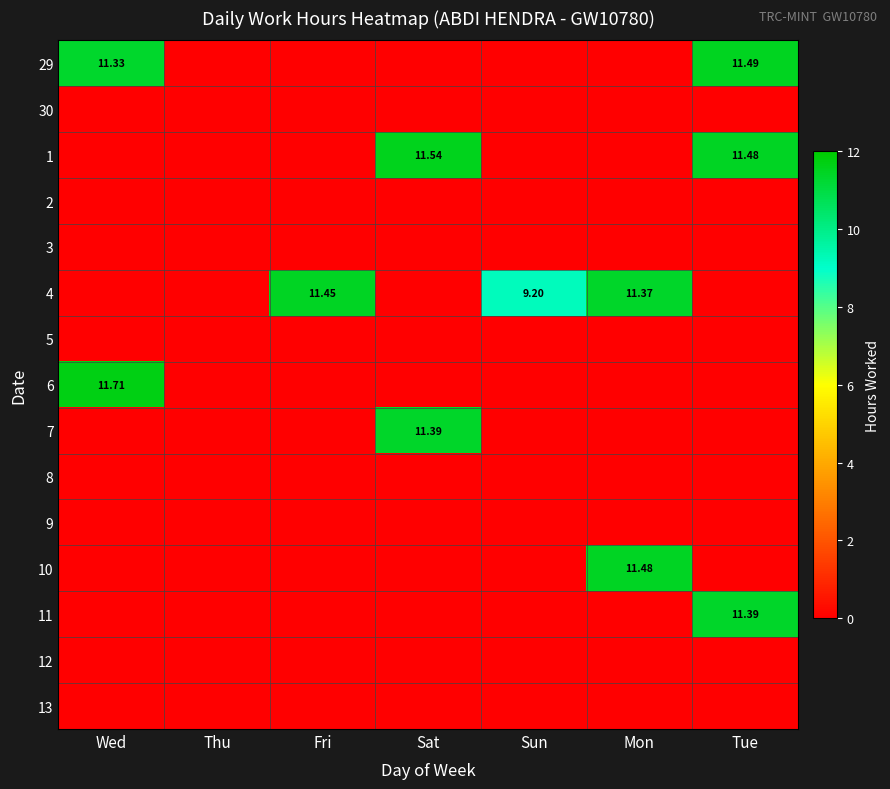

What is the sum of all 1 values?

23.0